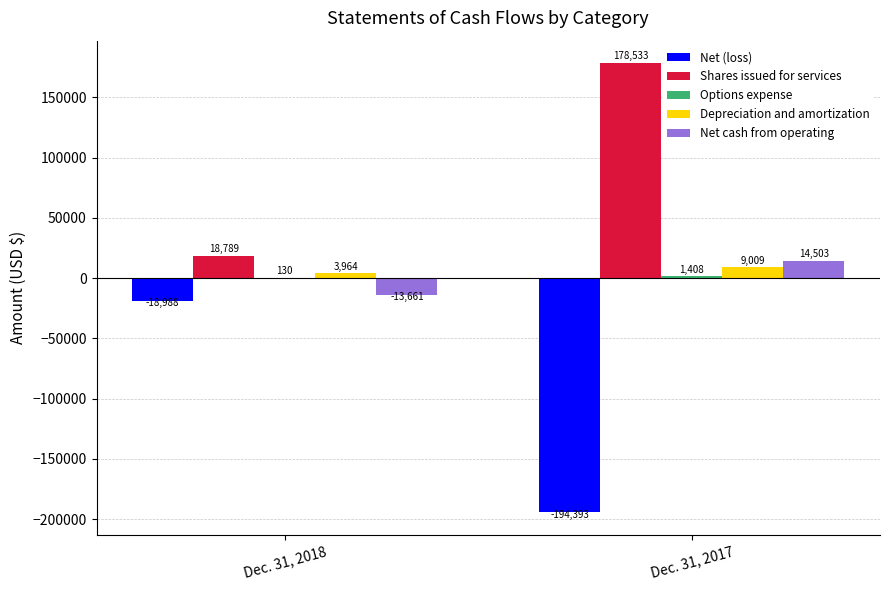

Which category has the highest value in the Shares issued for services series?

Dec. 31, 2017